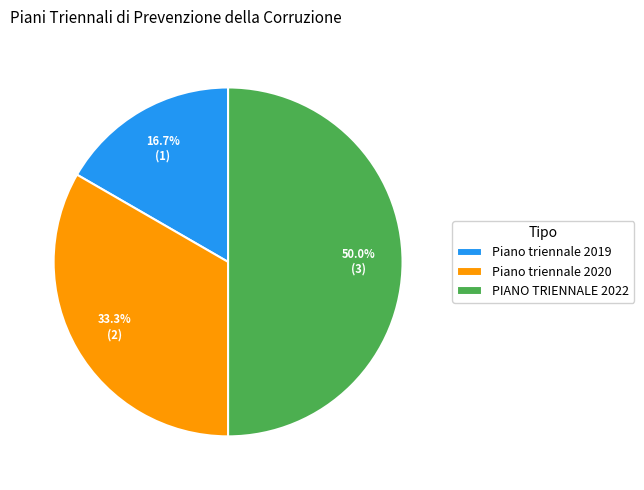

Rank the categories by value from highest to lowest.

PIANO TRIENNALE 2022, Piano triennale 2020, Piano triennale 2019